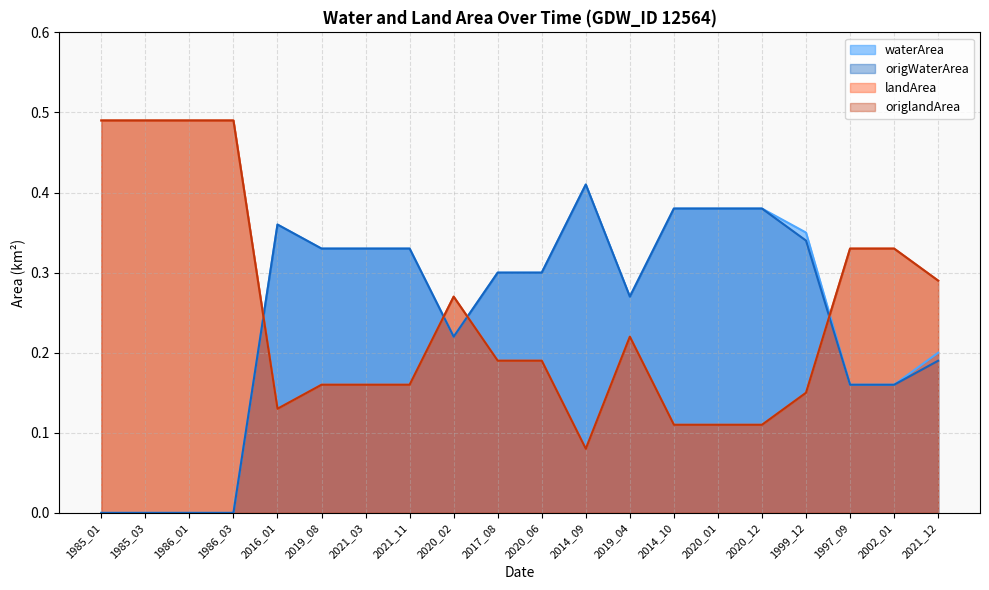

What is the difference between the maximum and second lowest values in the origlandArea series?

0.4